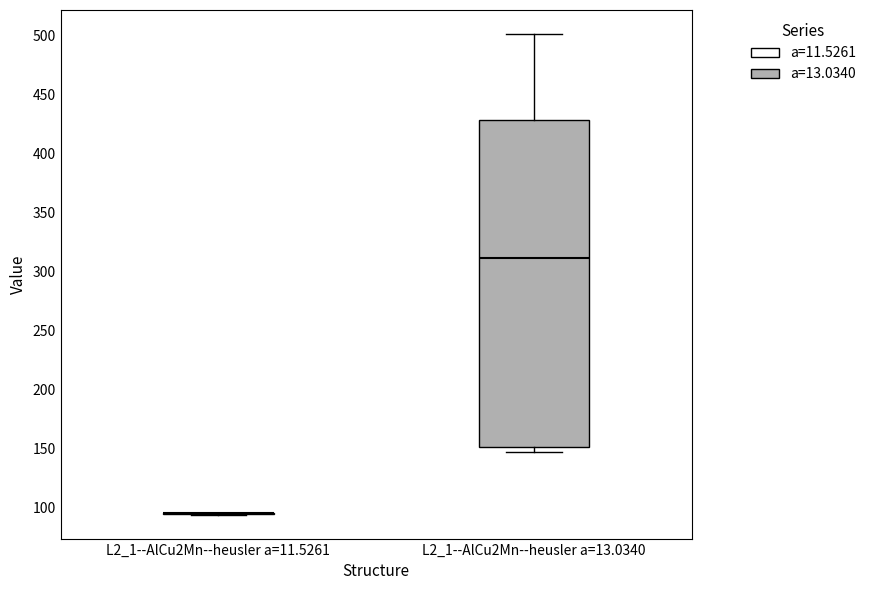

Reading left to right, transcribe this box plot: for each box, give where its median line is, the range the box spans, and where its two whiskers end, as read against the y-axis. The values are not printed on the chart, so give them approximately, as read against the axis.

L2_1--AlCu2Mn--heusler a=11.5261: box collapsed to a line at 95, whiskers 95 to 95
L2_1--AlCu2Mn--heusler a=13.0340: median 310, box 150 to 430, whiskers 150 (just below the box's lower edge) to 500